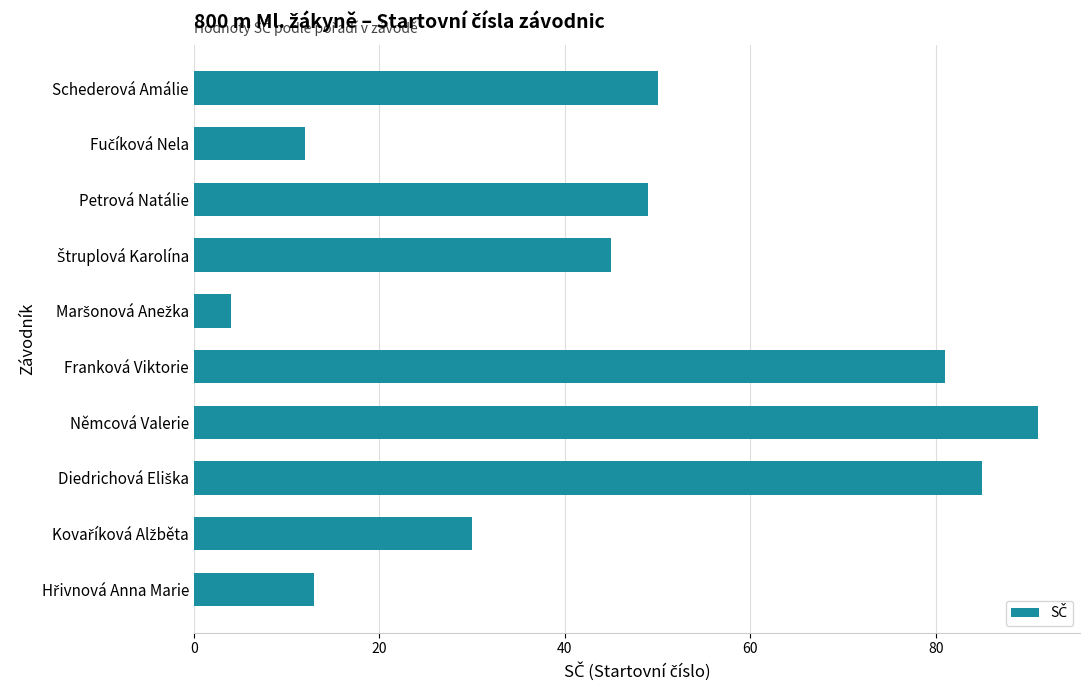

What is the maximum value shown in the chart?

91